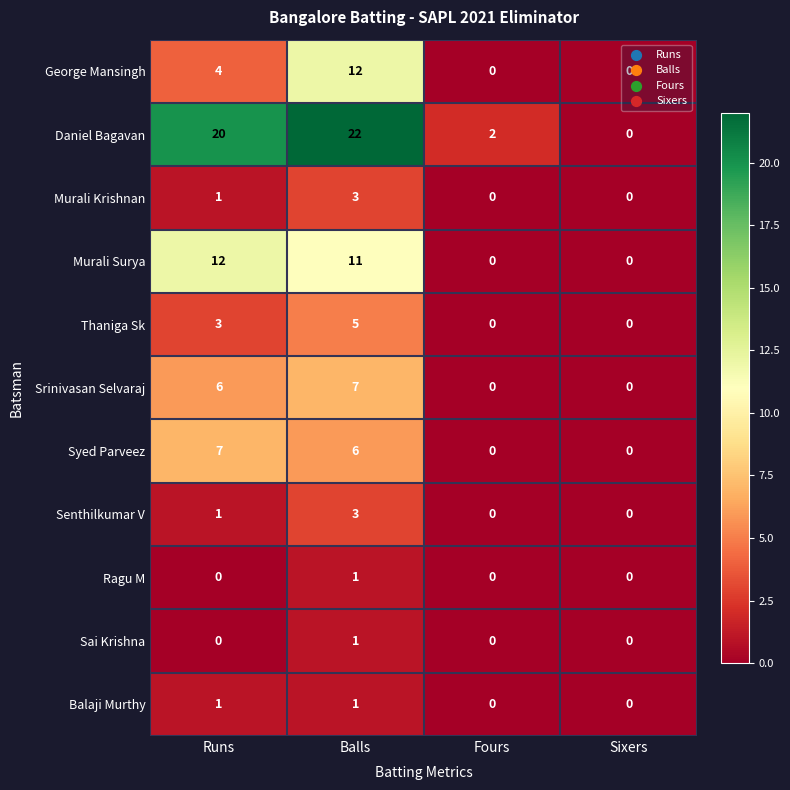

Which series has the largest total across all categories?

Daniel Bagavan